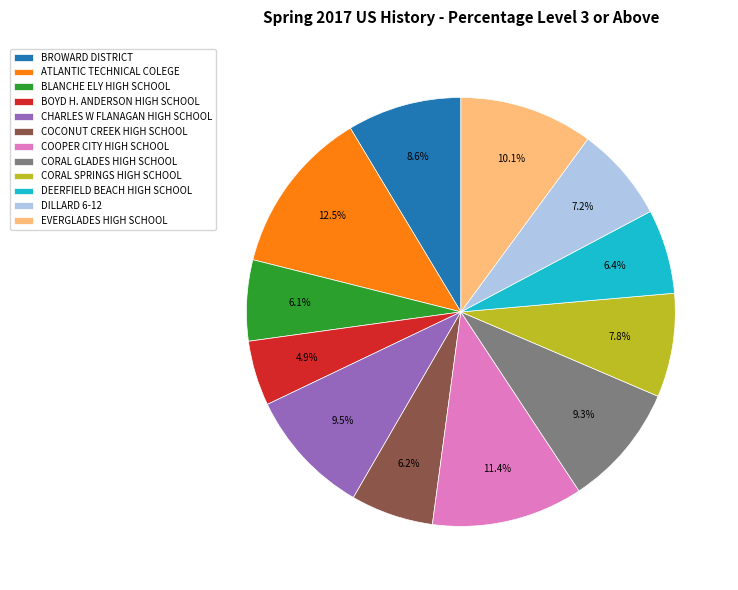

To the nearest percent, what percentage of the pie is BROWARD DISTRICT?

9%